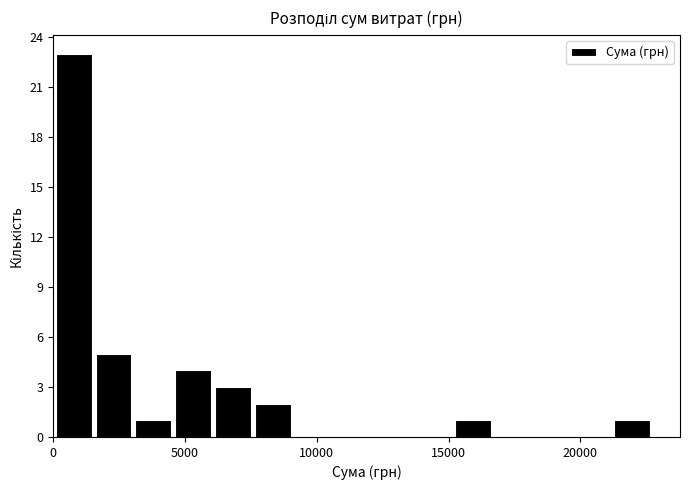

Around what value on the x-axis is the tallest bar? Give the approximate position of its centre, as read against the axis.

1000